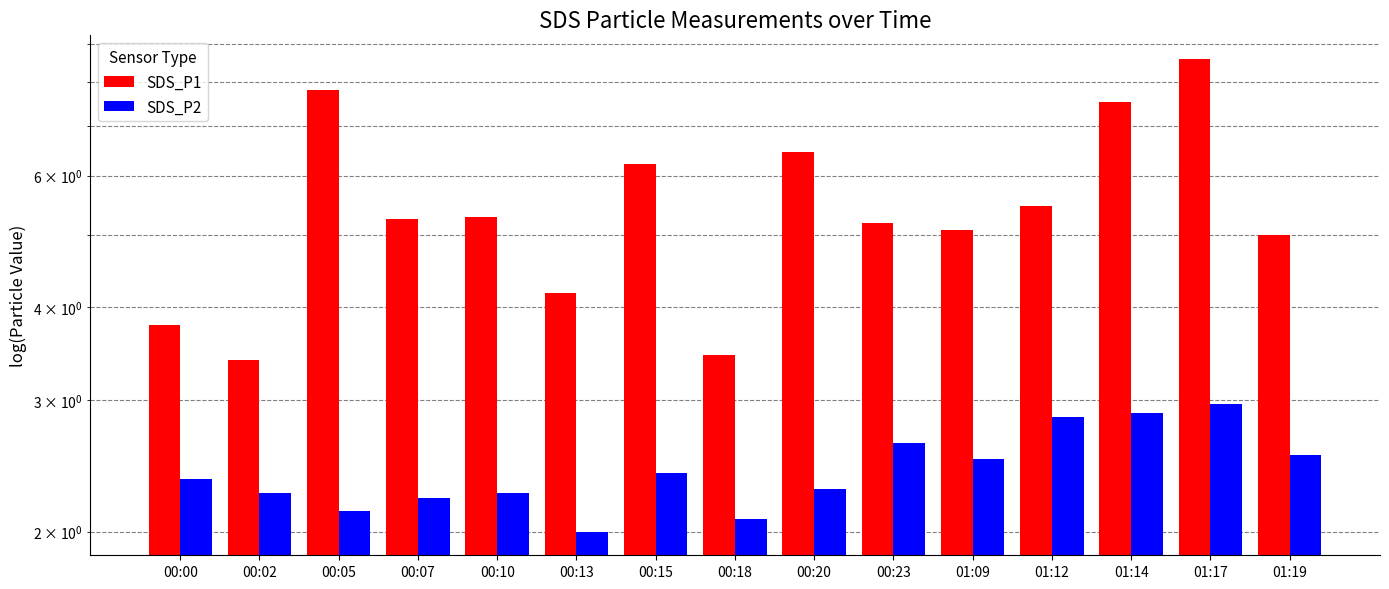

The value of SDS_P2 at 00:15 is 2.4. True or false?

True